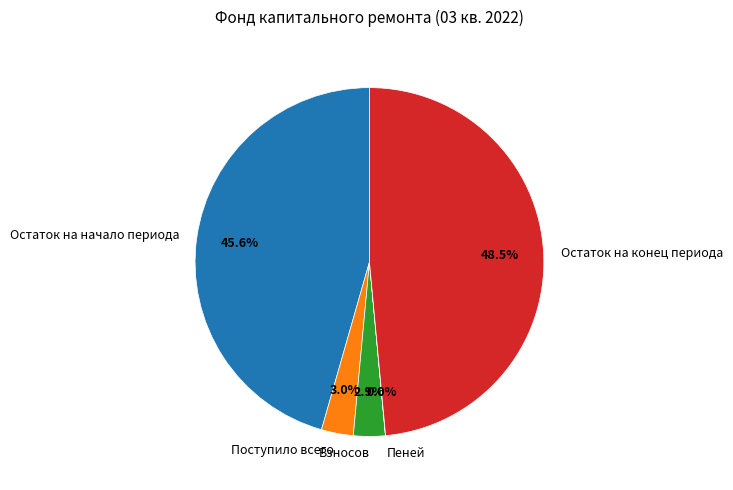

To the nearest percent, what portion does Остаток на начало периода represent?

46%